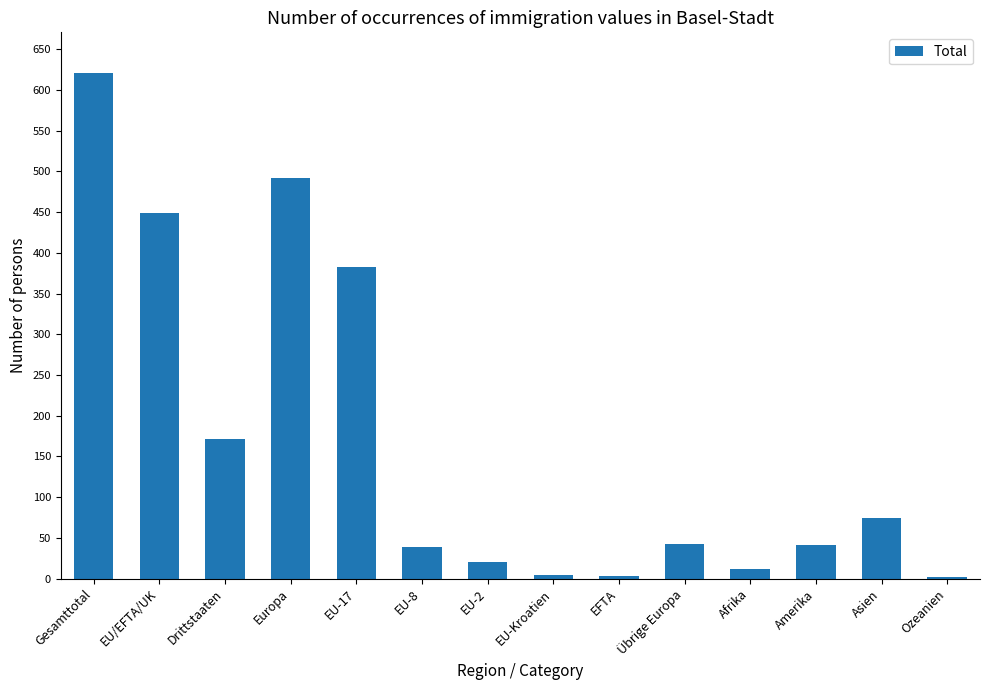

The value at Afrika is 12. True or false?

True